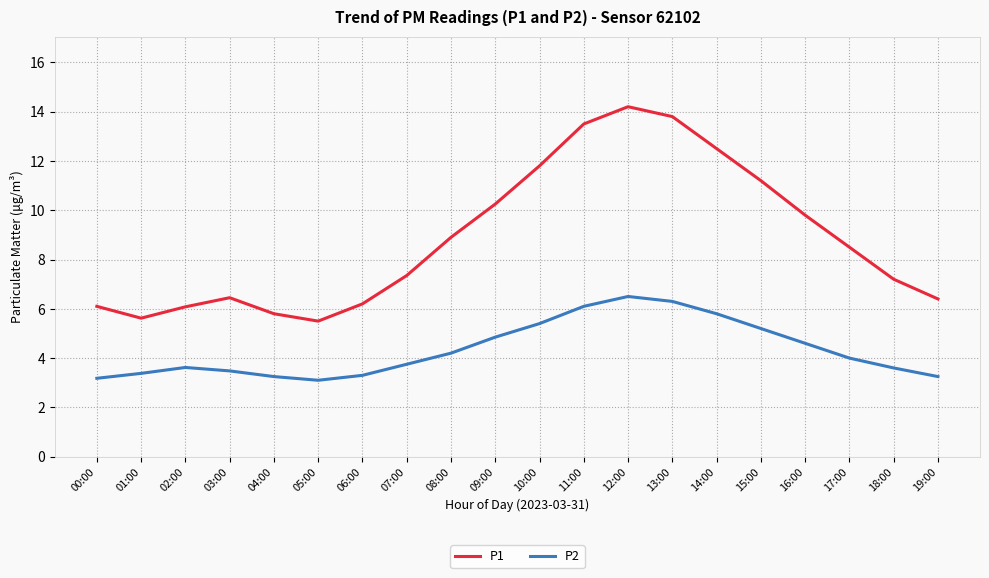

What are all the series names shown in the legend?

P1, P2